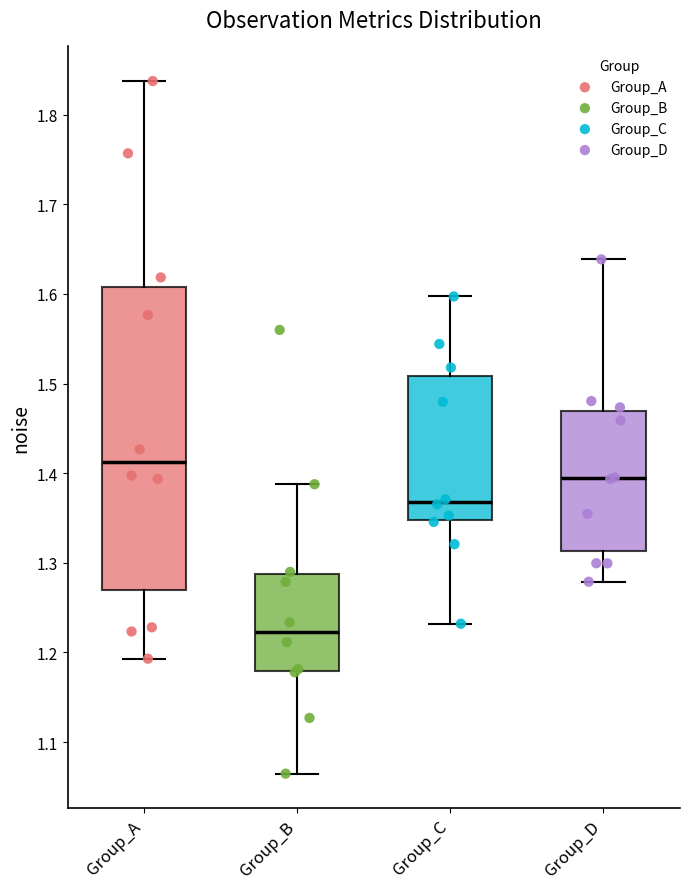

Comparing the boxes themselves (not the whiskers), which one is the tallest?

Group_A